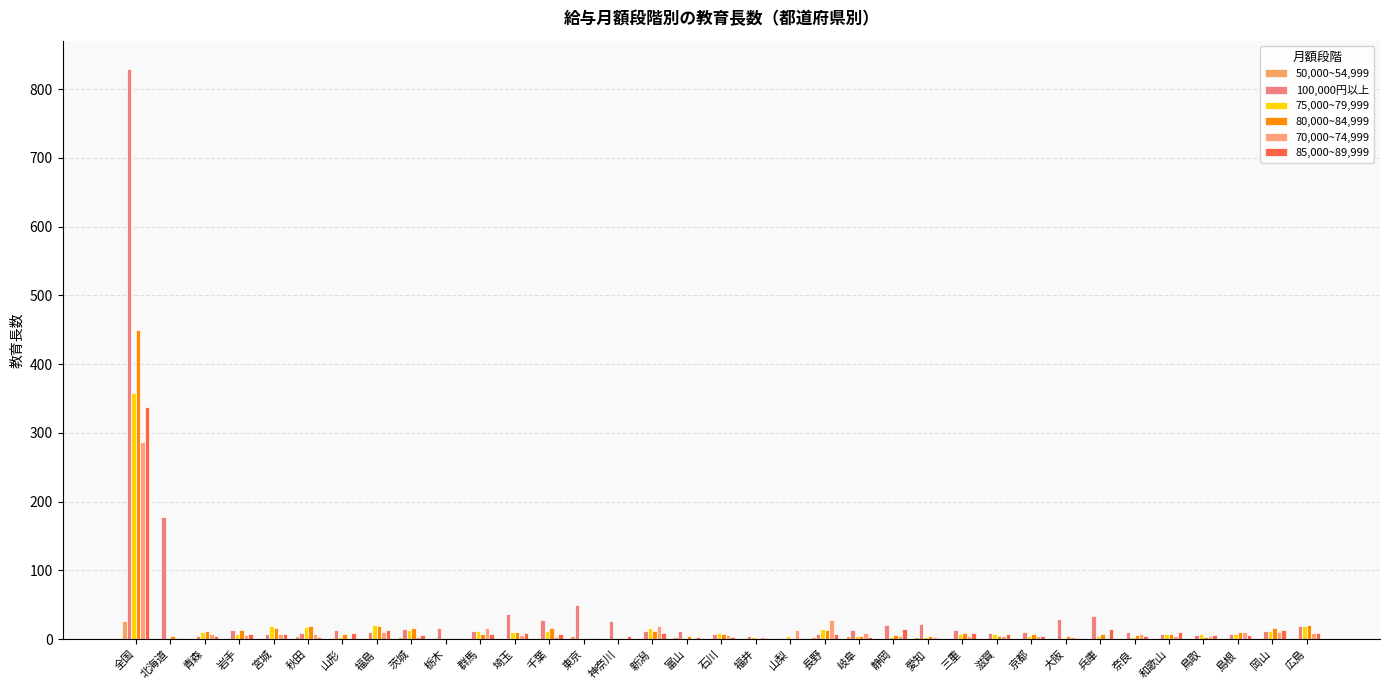

Which series changed the most between 福島 and 奈良?

75,000~79,999